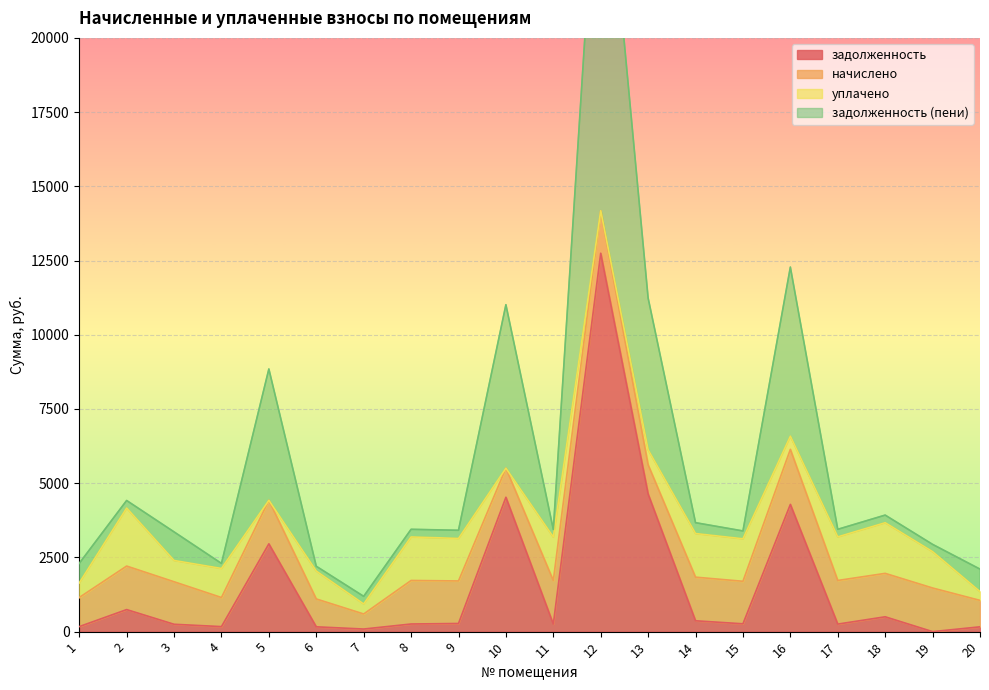

What is the sum of all задолженность values?

33058.4